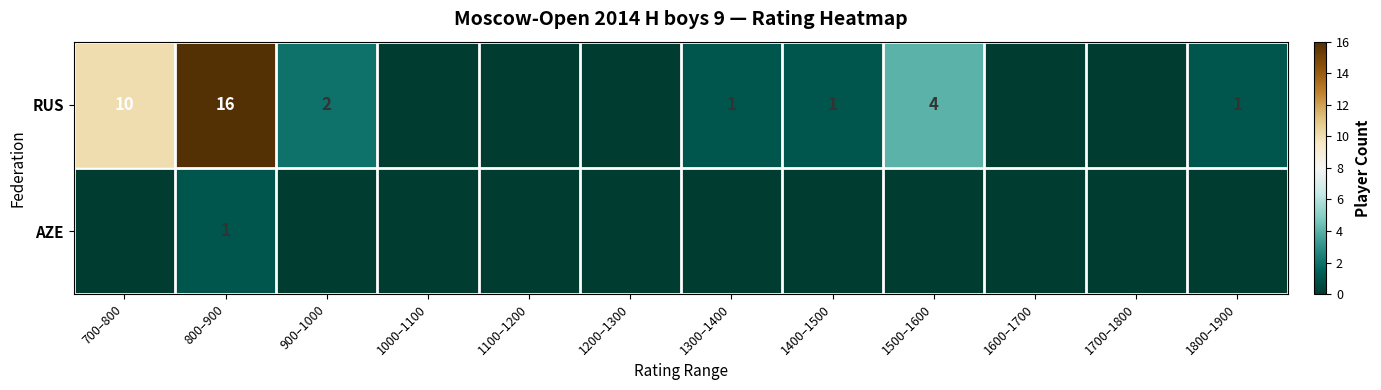

True or false: RUS has a value of 0 at 1400–1500.

False